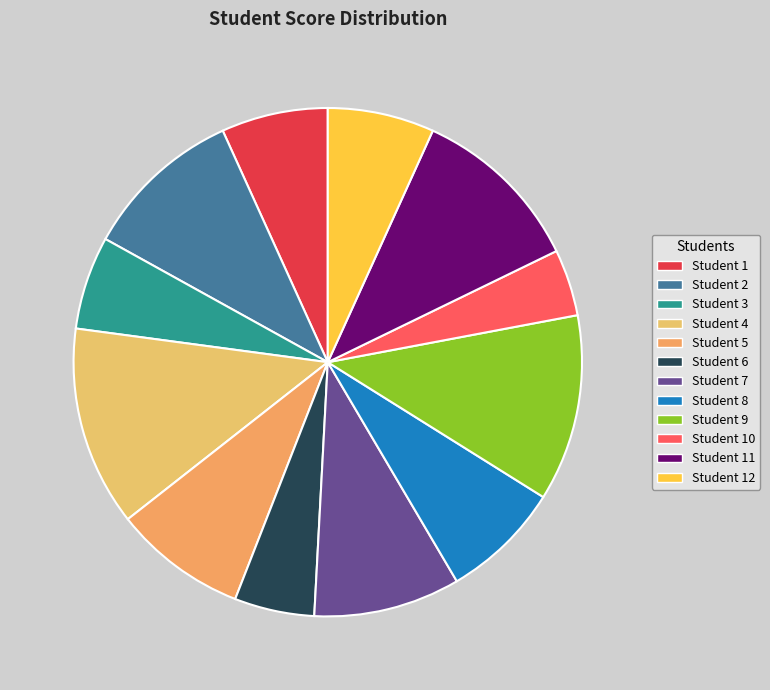

To the nearest percent, what is the average slice percentage?

8%